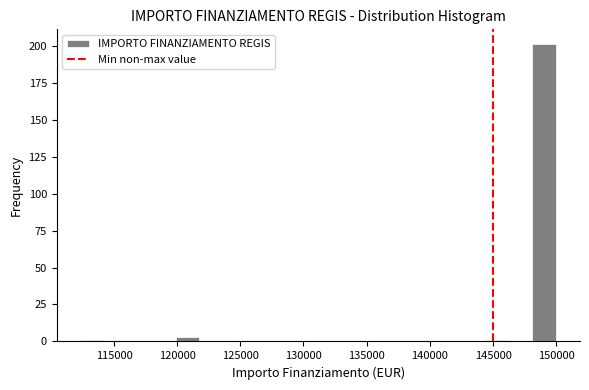

Around what value on the x-axis is the tallest bar? Give the approximate position of its centre, as read against the axis.

149000